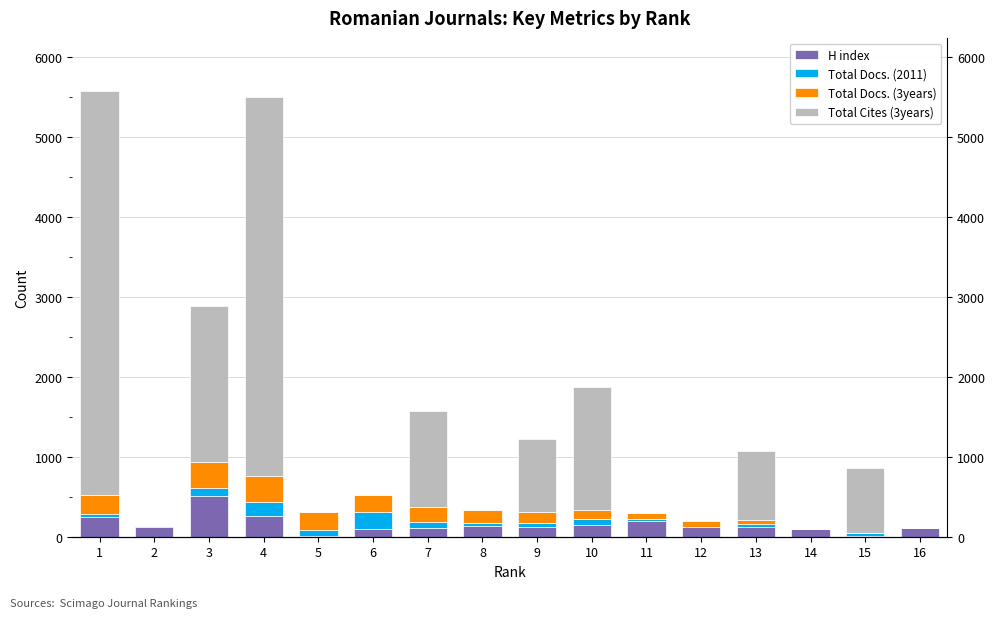

How many values in the Total Docs. (2011) series are below 38?

8